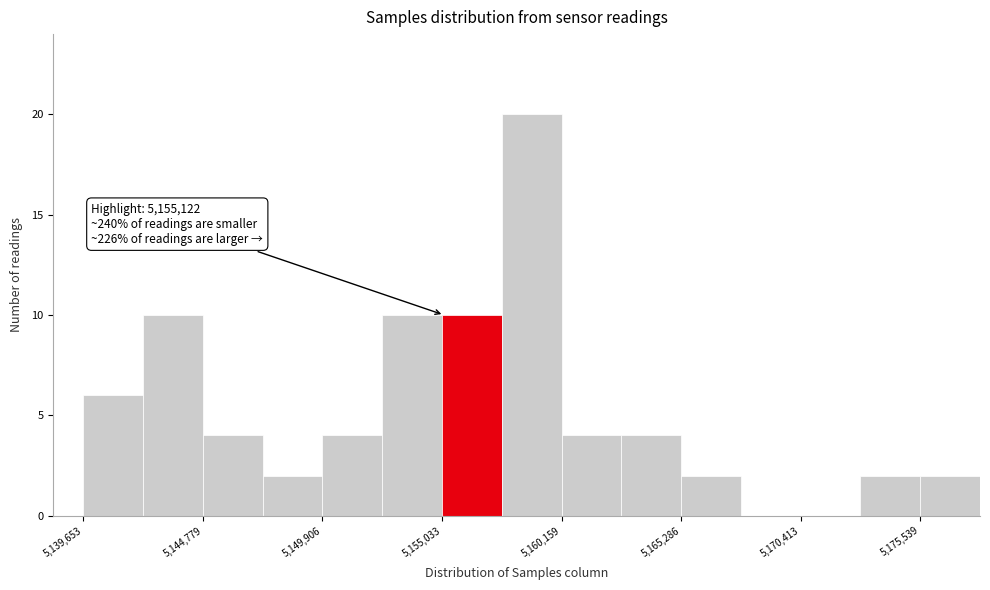

Around what value on the x-axis is the tallest bar? Give the approximate position of its centre, as read against the axis.

5159000